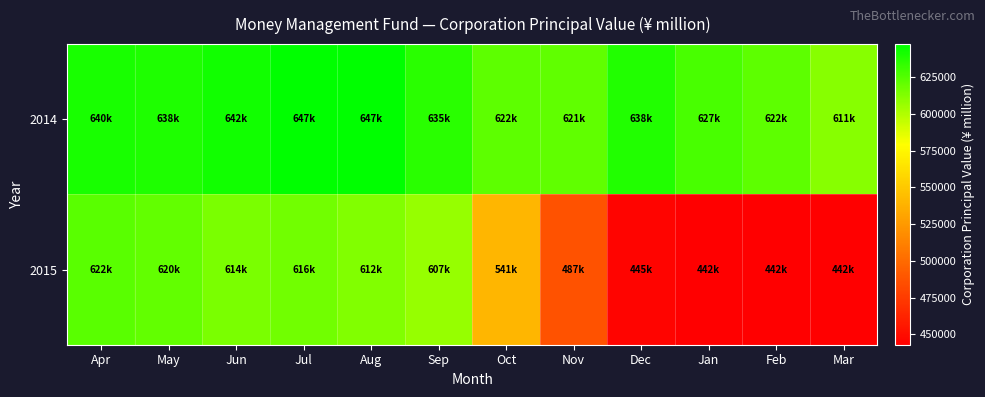

Reading left to right, list all the values displayed in this chart.

2014: Apr=640421	May=638946	Jun=642267	Jul=647613	Aug=647575	Sep=635750	Oct=622726	Nov=621961	Dec=638065	Jan=627884	Feb=622413	Mar=611090
2015: Apr=622847	May=620566	Jun=614166	Jul=616517	Aug=612635	Sep=607000	Oct=541040	Nov=487575	Dec=445553	Jan=442880	Feb=442880	Mar=442880